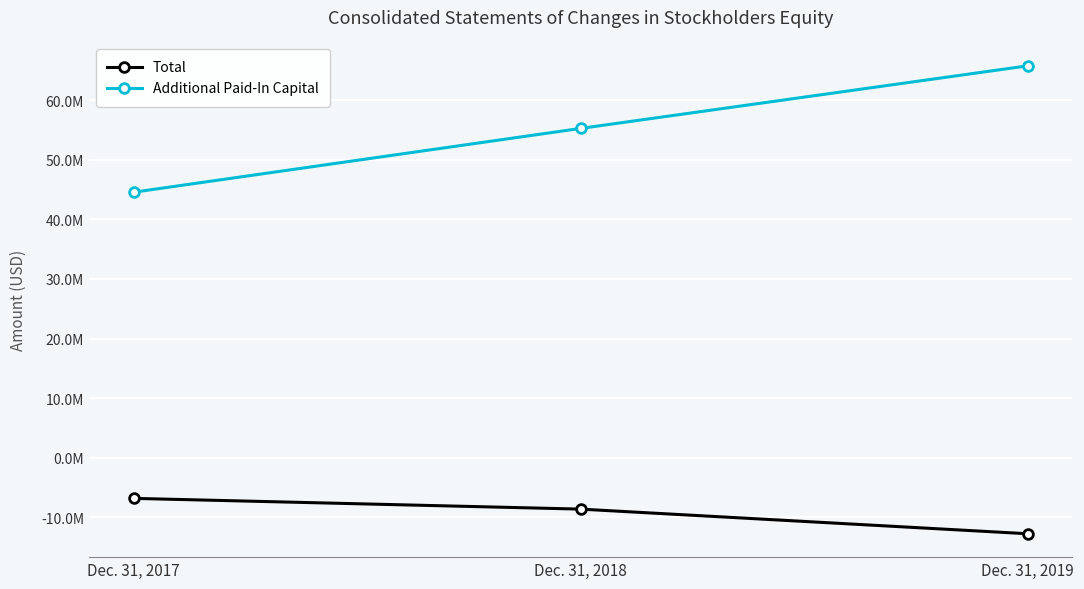

The Total series shows -10862225 at Dec. 31, 2017. True or false?

False